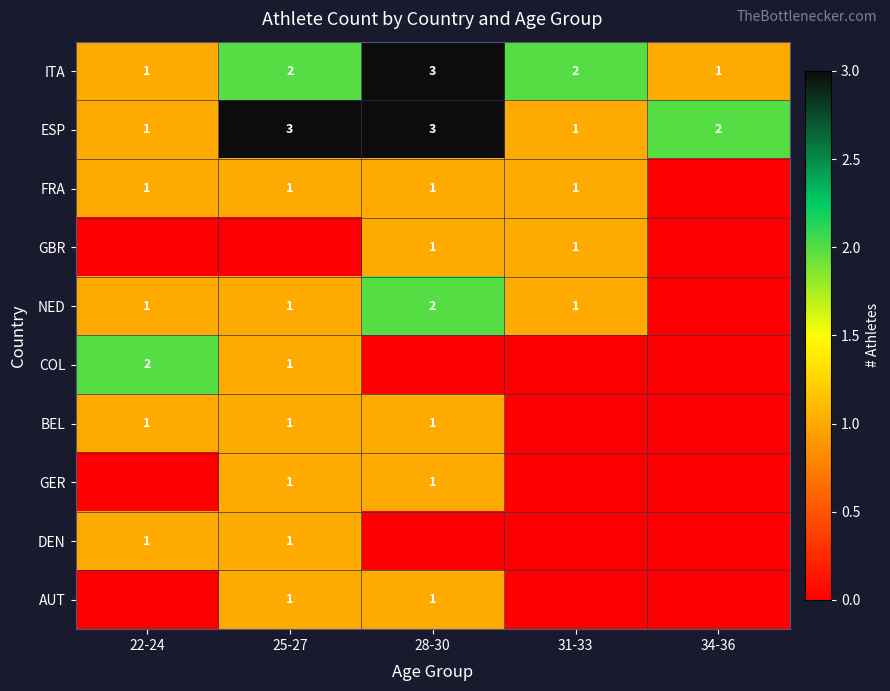

The NED series shows 2 at 28-30. True or false?

True